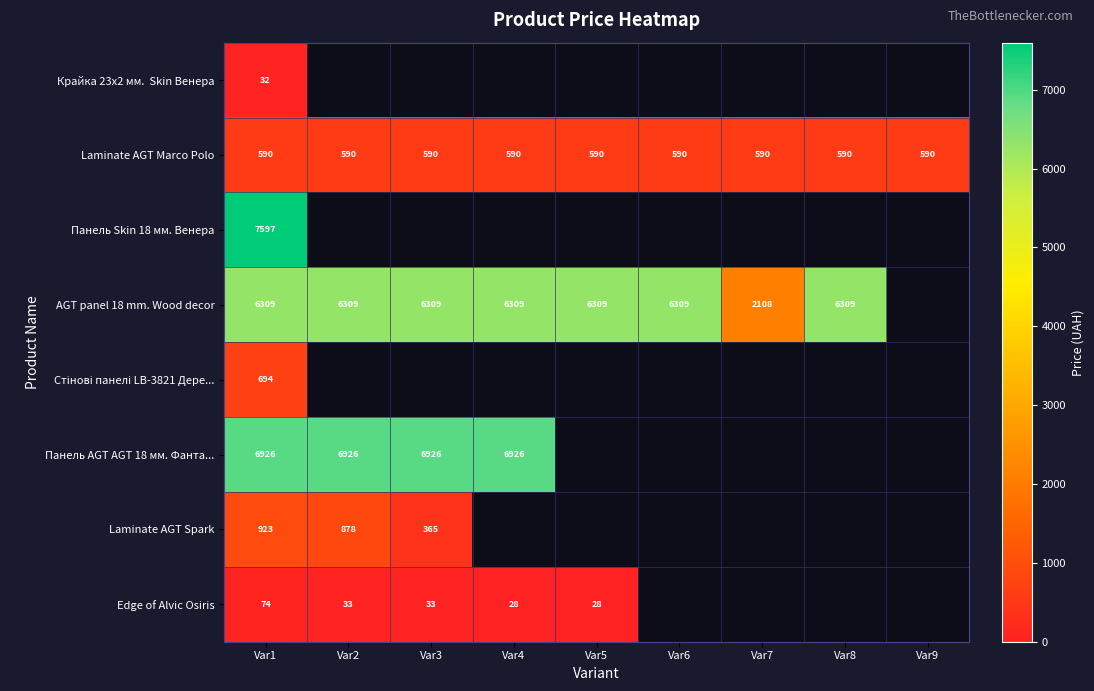

How many values in Панель Skin 18 мм. Венера are above zero?

1